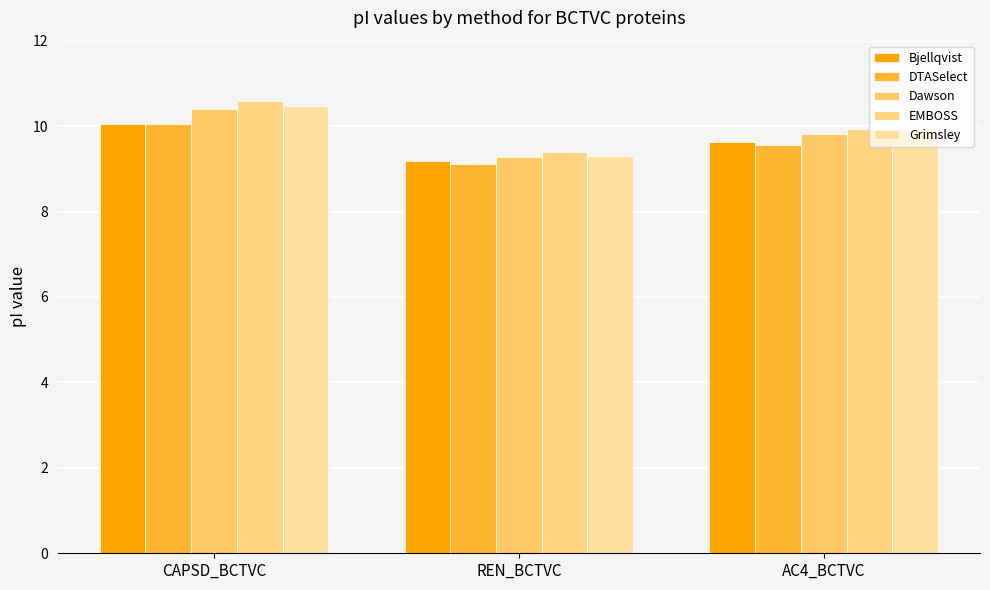

How many groups of bars are there?

3